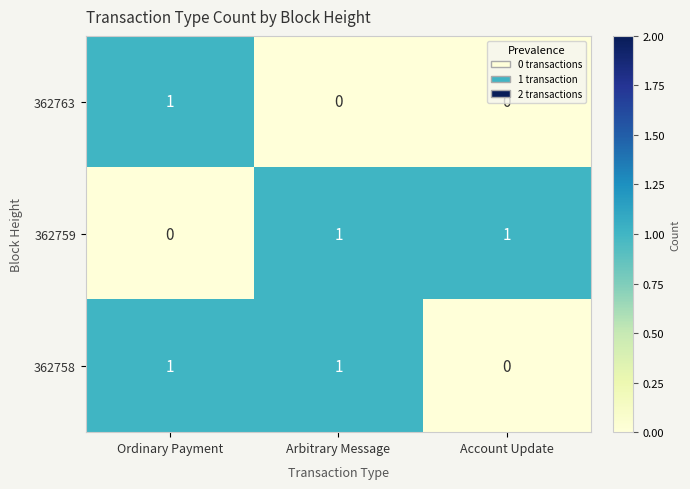

How many values in the 362763 series exceed 0?

1